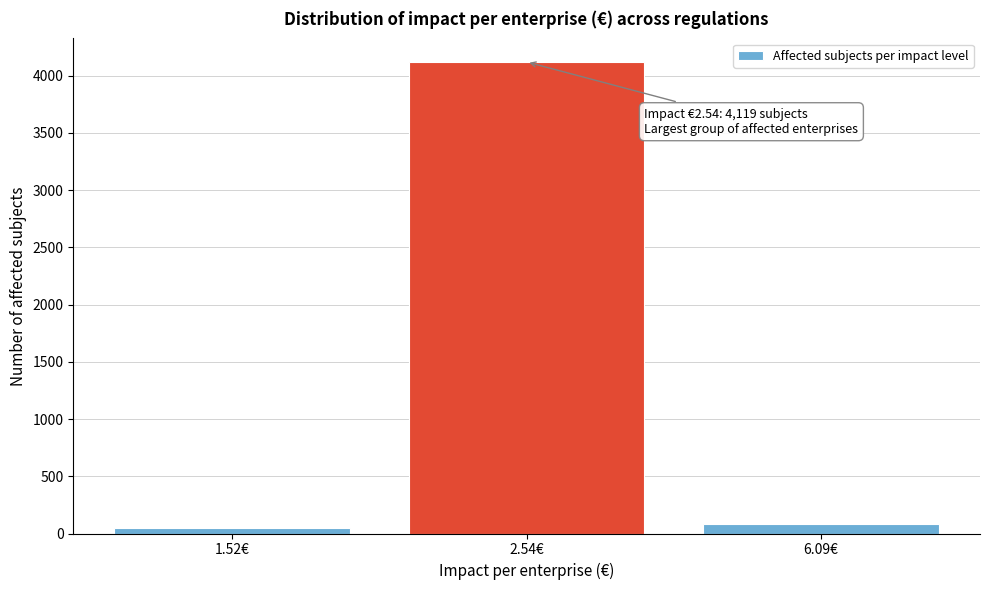

Reading left to right, extract all data points from this chart.

50	4119	82